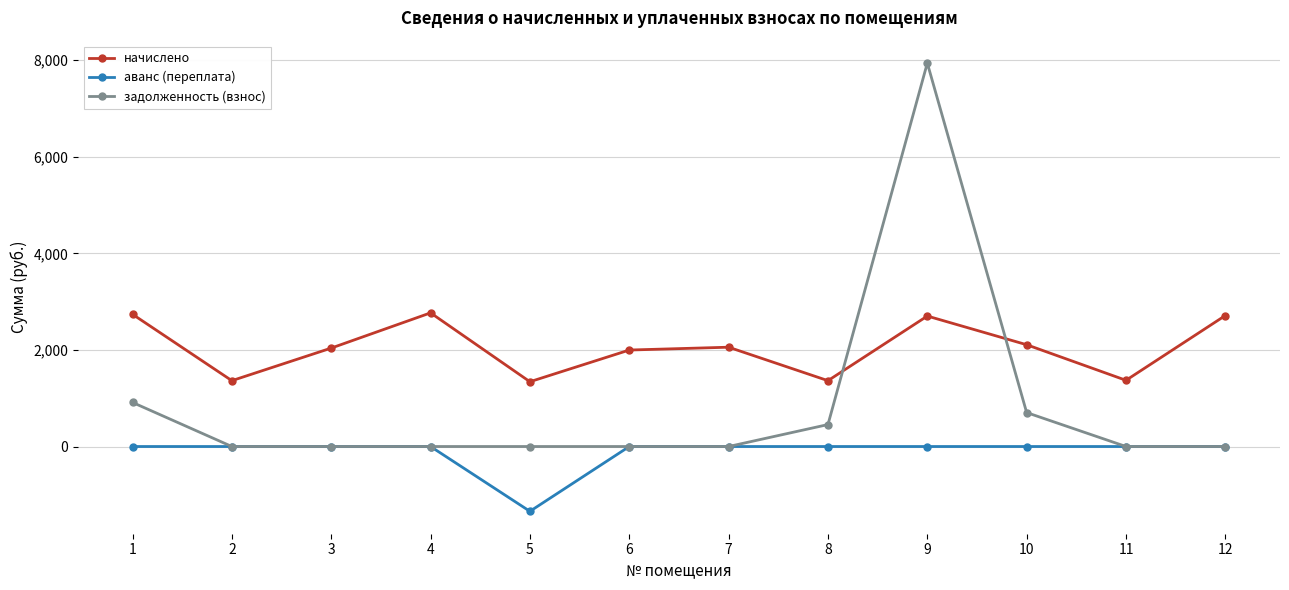

Where is the first local maximum for начислено?

4